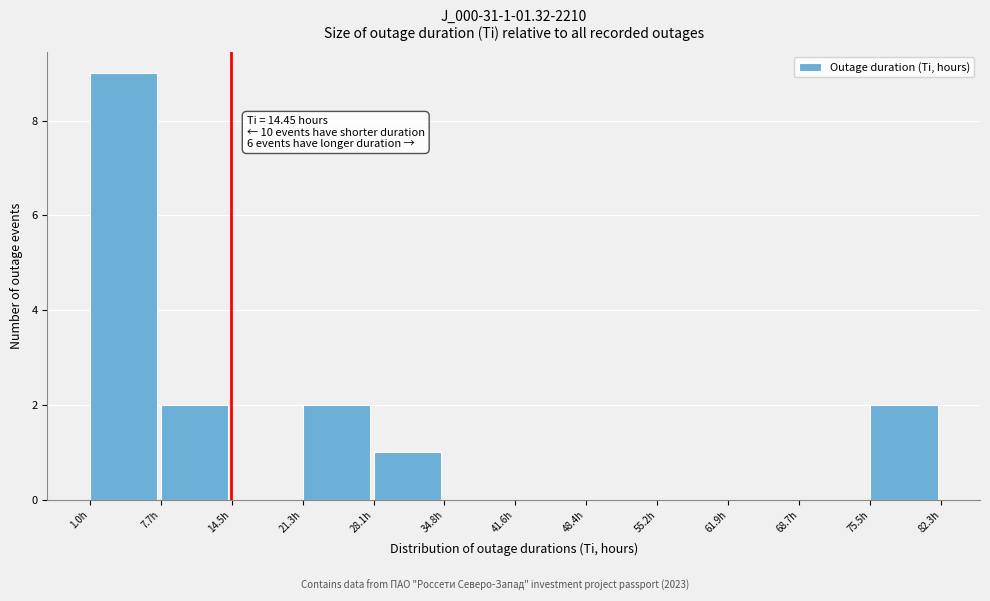

Over which range of the x-axis is the bar tallest?

1 to 8